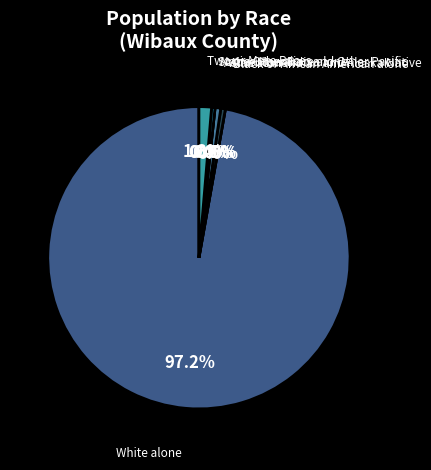

The Native Hawaiian and Other Pacific slice represents 13% of the pie. True or false?

False